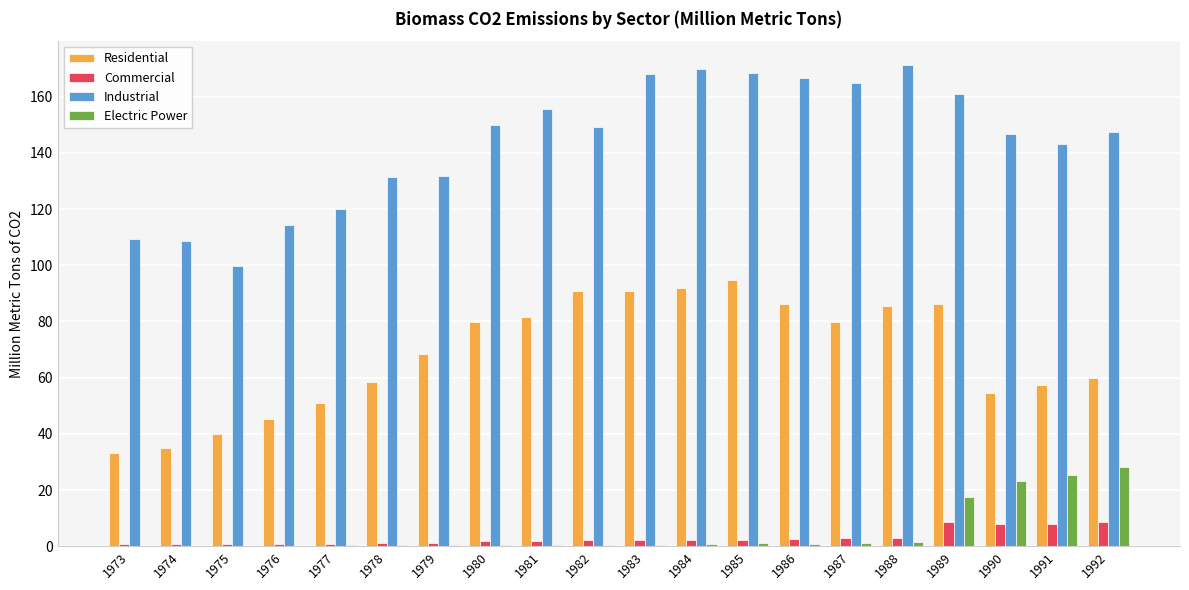

How many data points in Industrial are above 149?

10